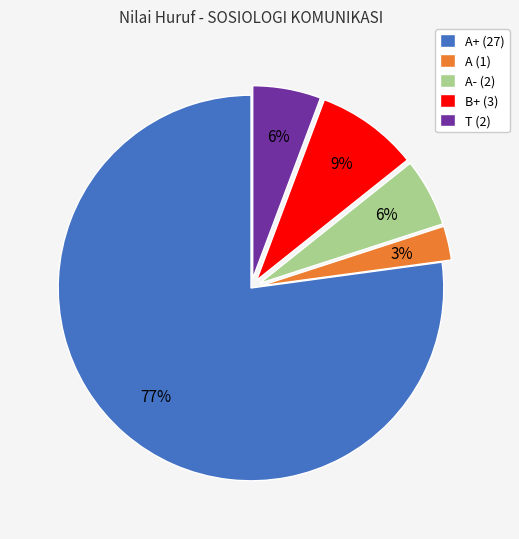

Which category accounts for the majority?

A+ (27)